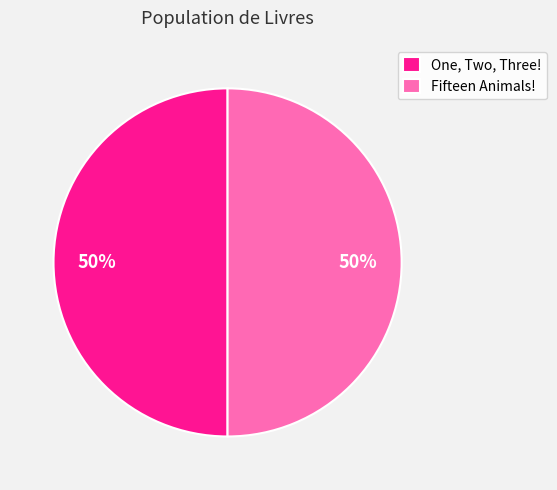

What is the ratio of the value at One, Two, Three! to the value at Fifteen Animals!?

1.0